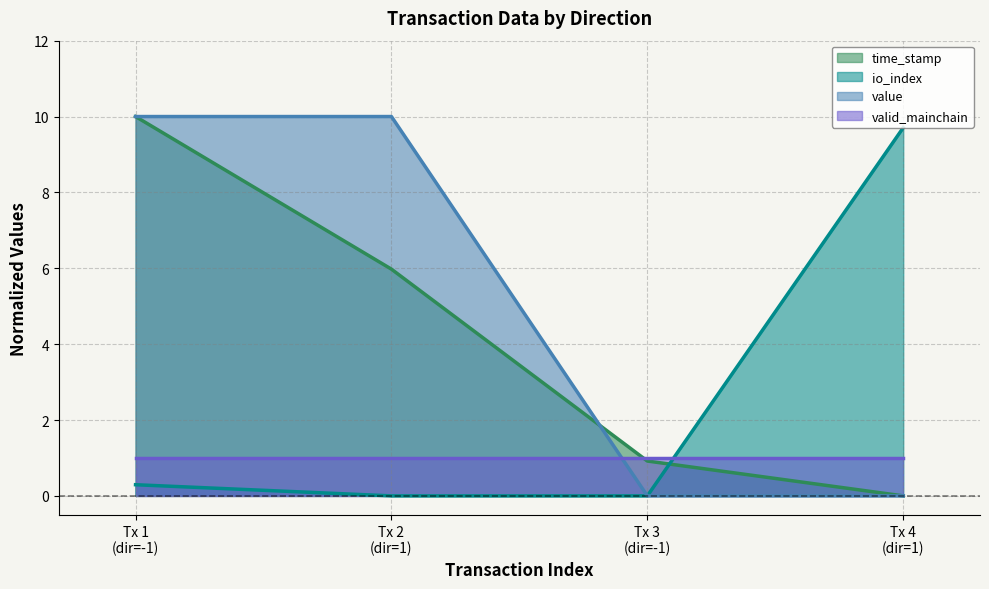

Which series has the largest total across all categories?

value